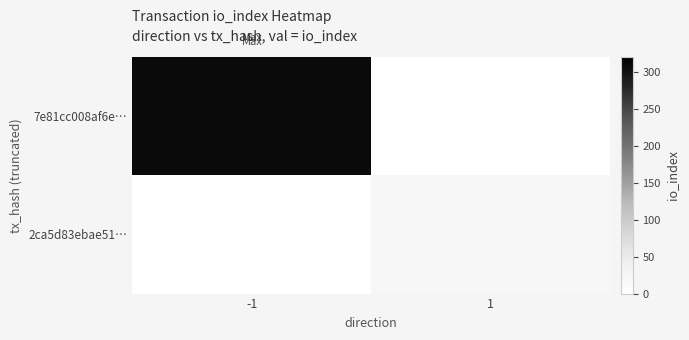

List the series in order of their overall mean, highest first.

7e81cc008af6e…, 2ca5d83ebae51…